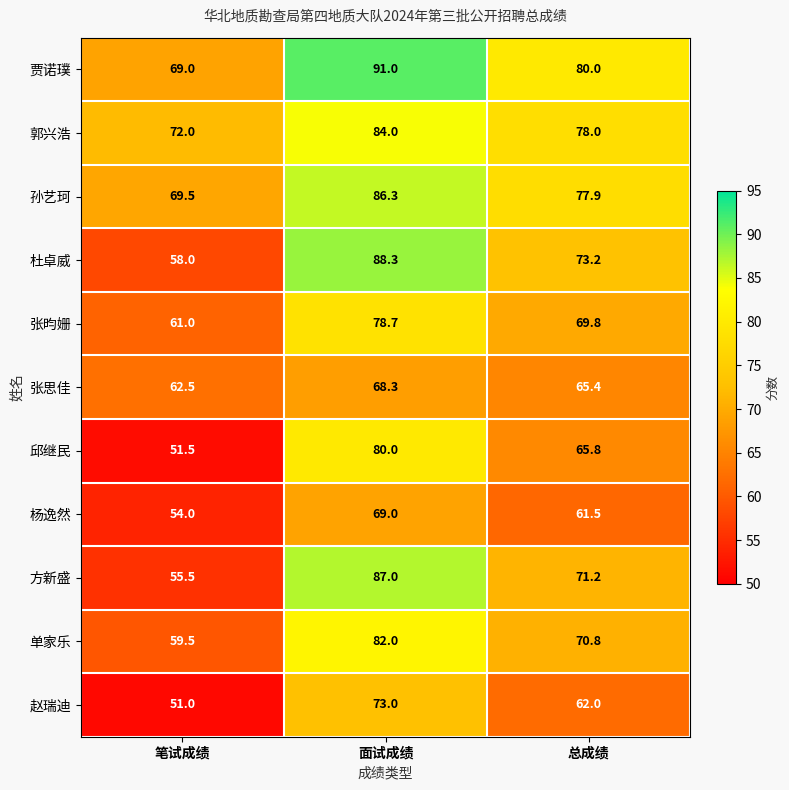

What is the sum of the 郭兴浩 values at 面试成绩 and 笔试成绩?

156.0